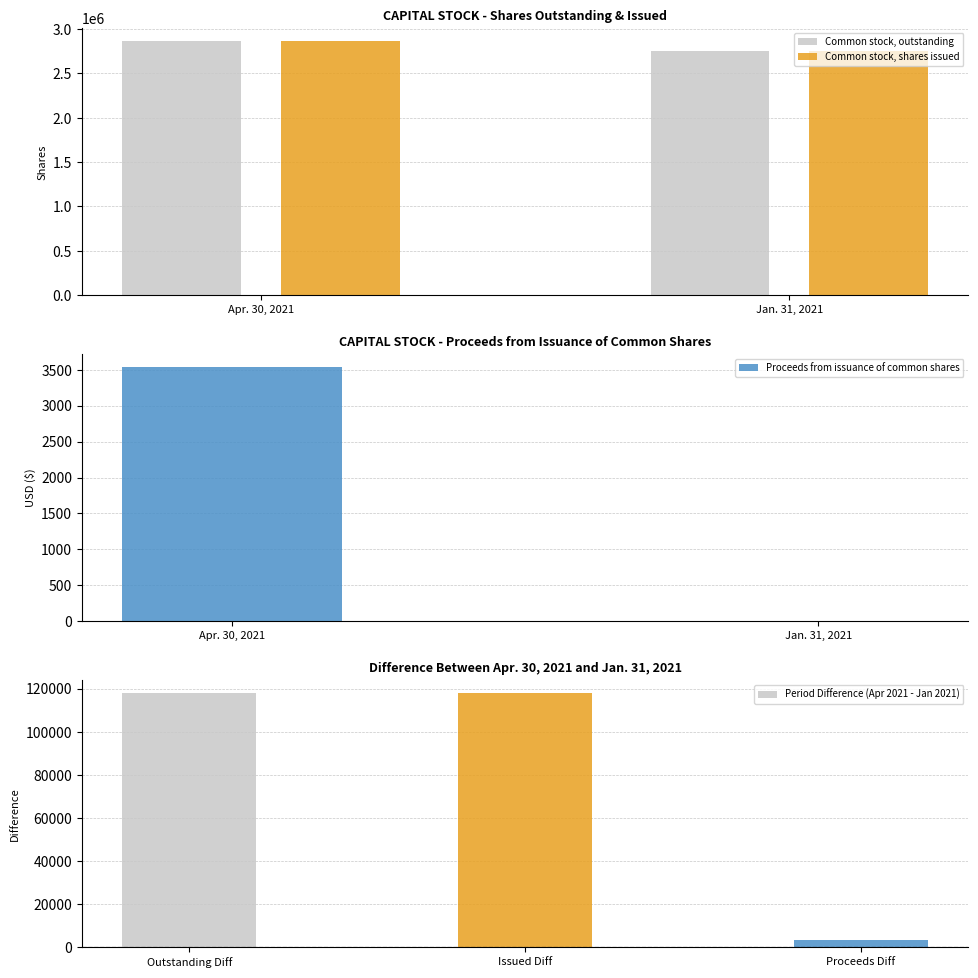

Reading right to left, transcribe all the data shown in this chart.

Common stock, outstanding: Jan. 31, 2021=2750000	Apr. 30, 2021=2868000
Common stock, shares issued: Jan. 31, 2021=2750000	Apr. 30, 2021=2868000
Proceeds from issuance of common shares: Jan. 31, 2021=0	Apr. 30, 2021=3540